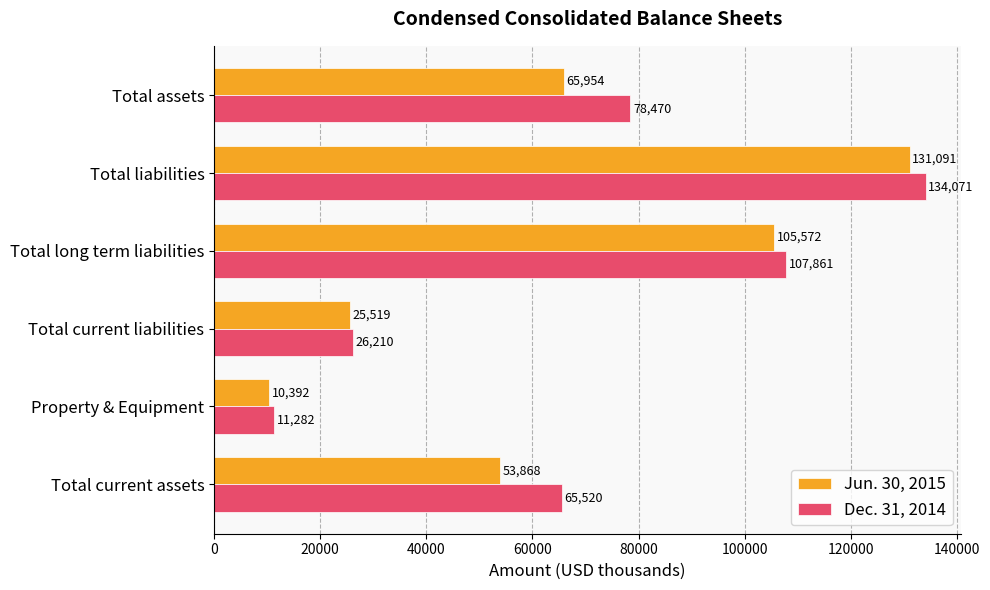

What is the maximum value shown in the chart?

134071